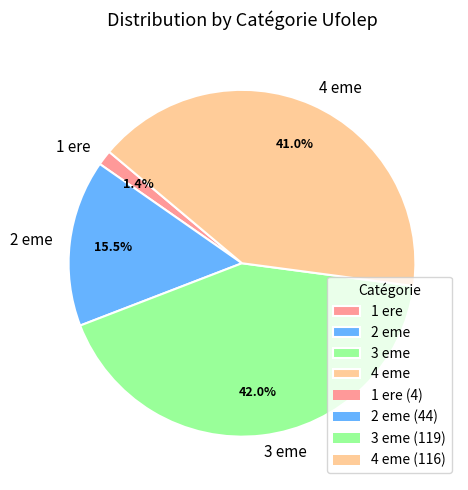

To the nearest percent, what is the average slice percentage?

25%